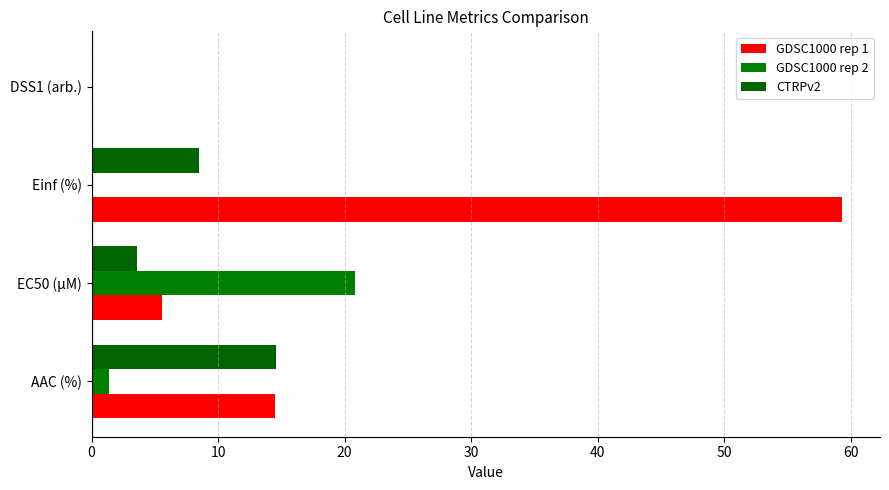

What is the maximum value shown in the chart?

59.4